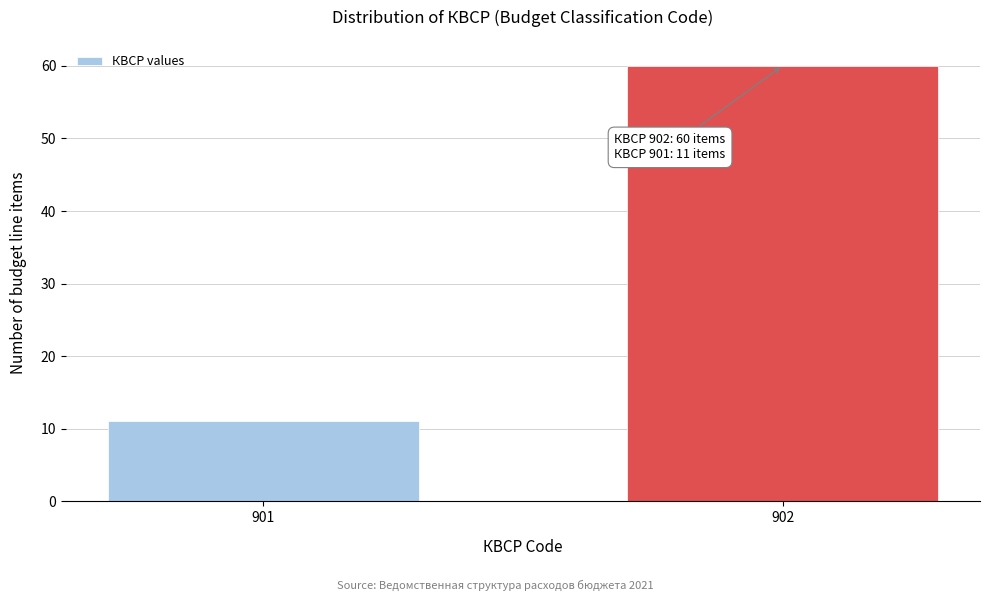

Reading left to right, transcribe all the data shown in this chart.

11	60